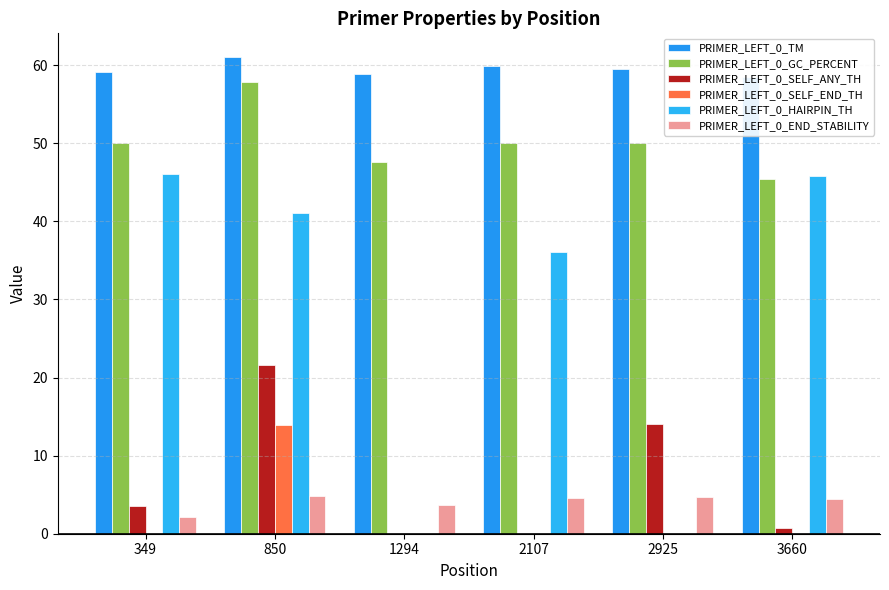

What is the value of the PRIMER_LEFT_0_TM bar at the 3rd from the left?

58.9